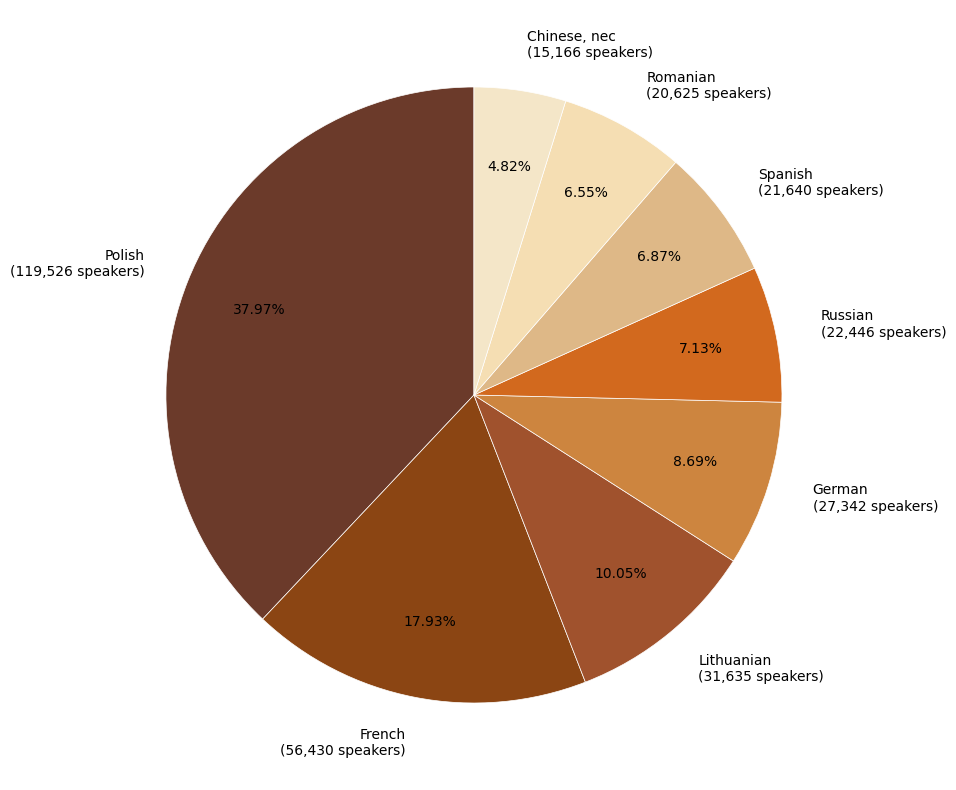

To the nearest percent, what portion does Polish represent?

38%